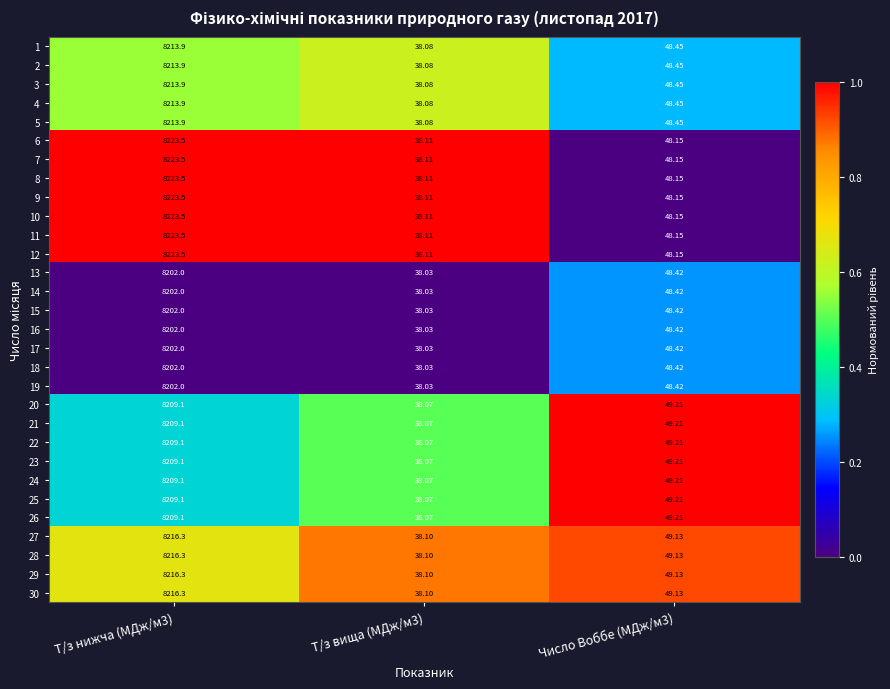

Count the number of data series in this chart.

30